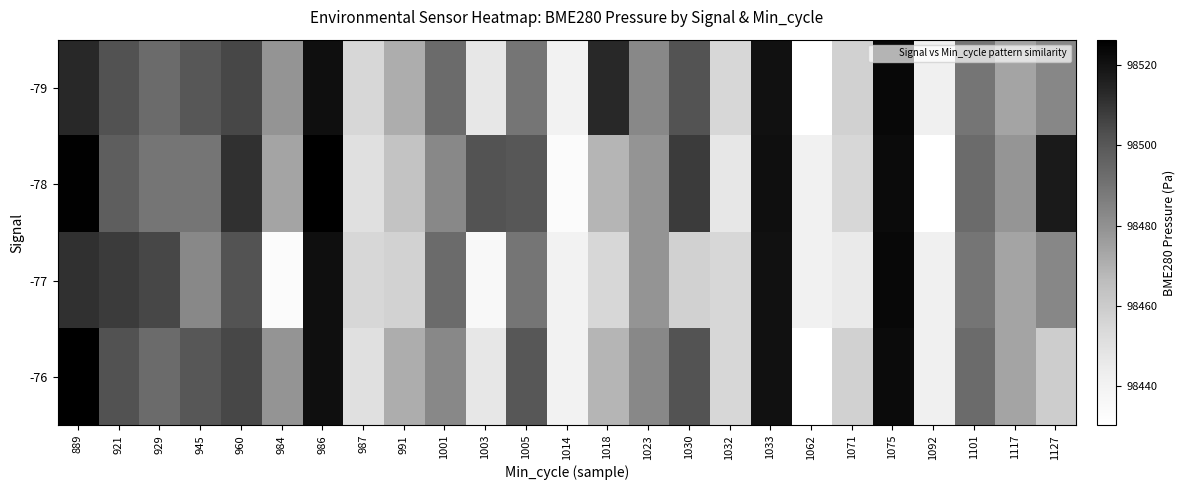

Rank the series by their maximum value, from lowest to highest.

-79, -77, -78, -76